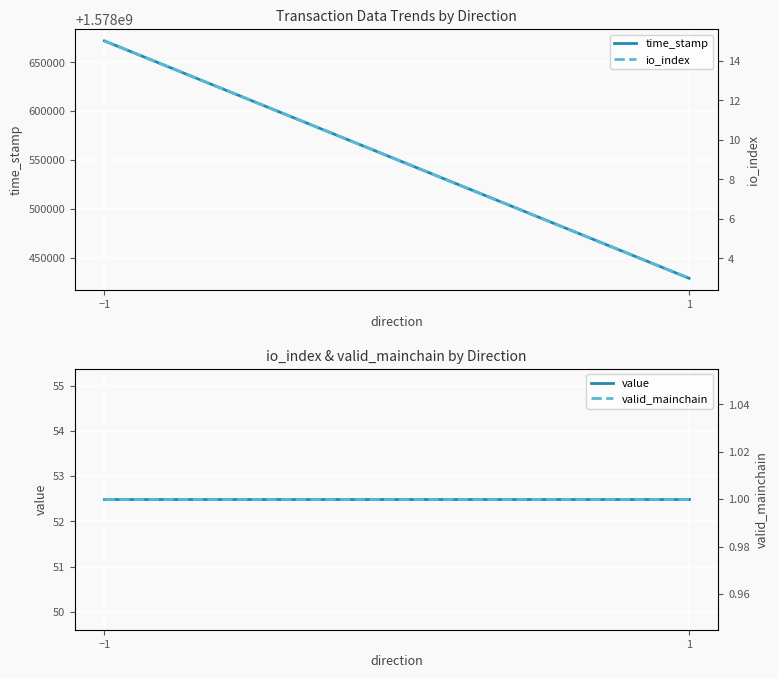

What is the maximum value shown in the chart?

1578671866.0